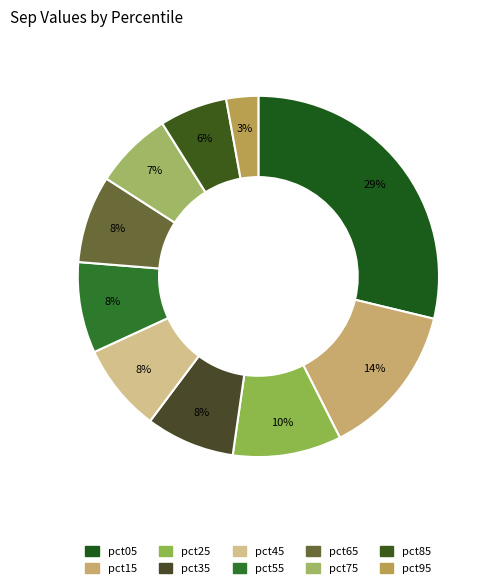

To the nearest percent, what portion does pct75 represent?

7%